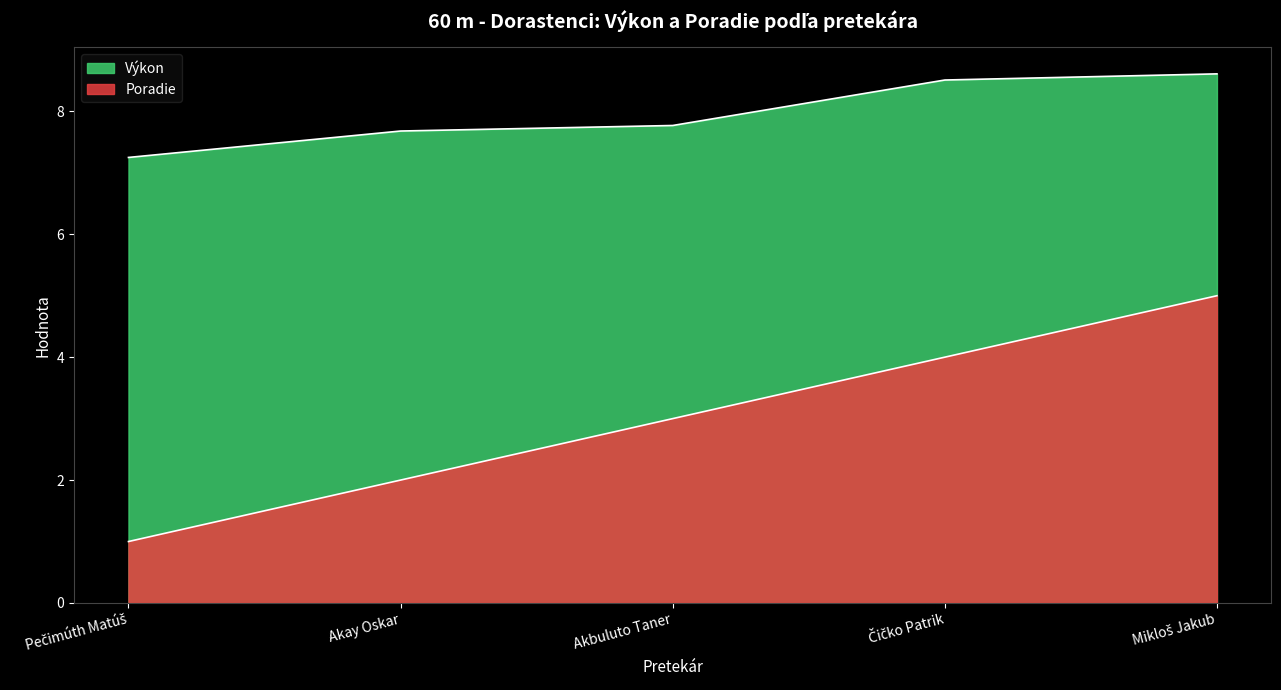

What is the smallest value displayed?

1.0